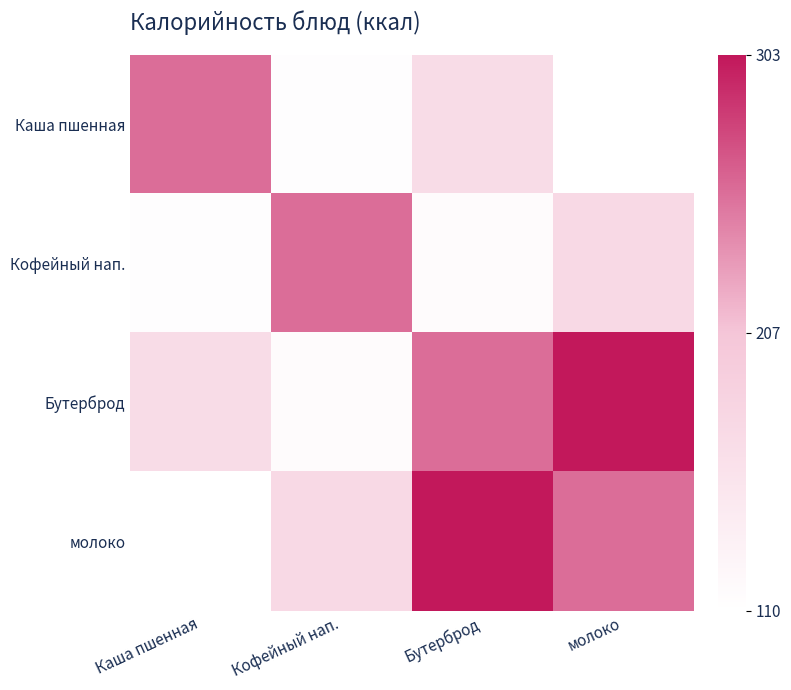

What is the spread (max minus min) of values at молоко?

1.0